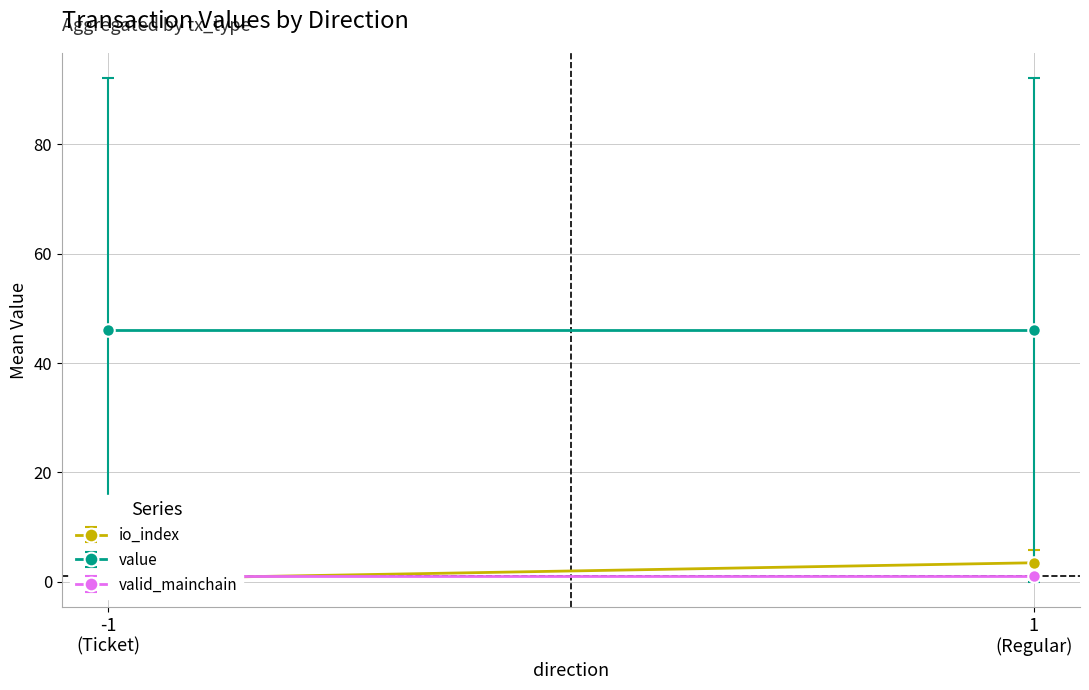

What are all the series names shown in the legend?

io_index, value, valid_mainchain